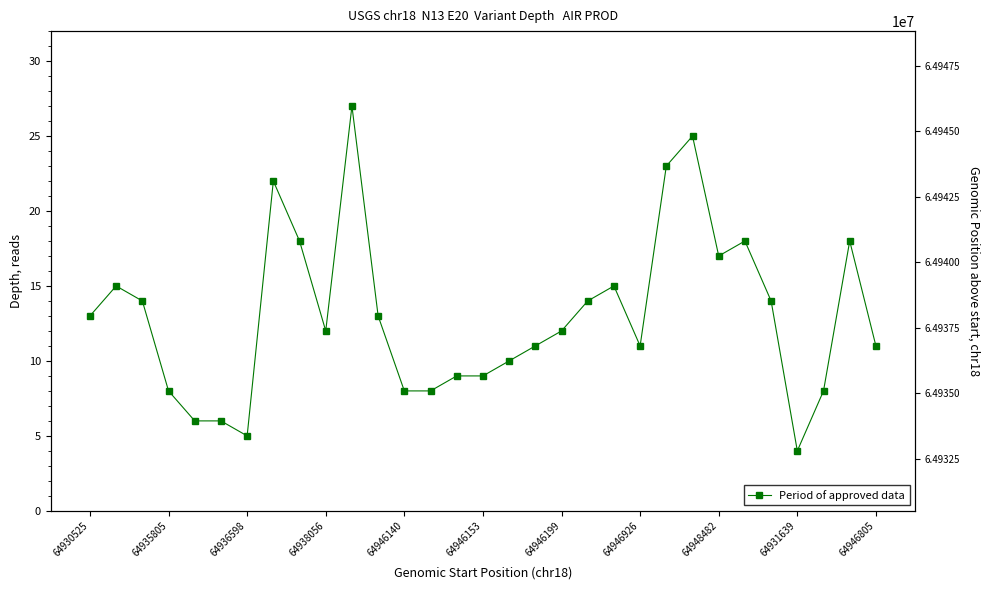

What is the greatest value displayed?

27